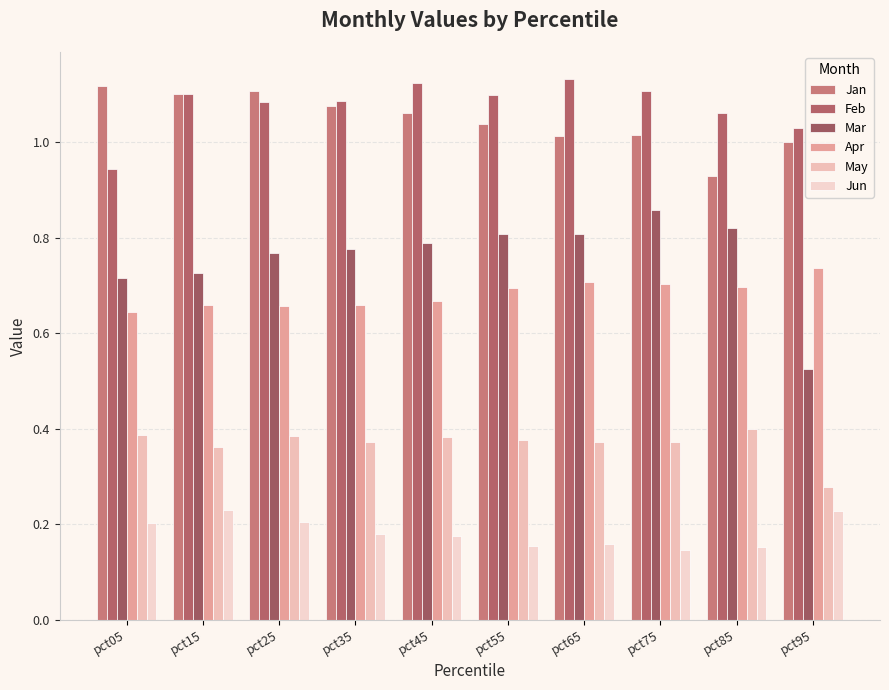

At how many categories does at least one series exceed 0?

10